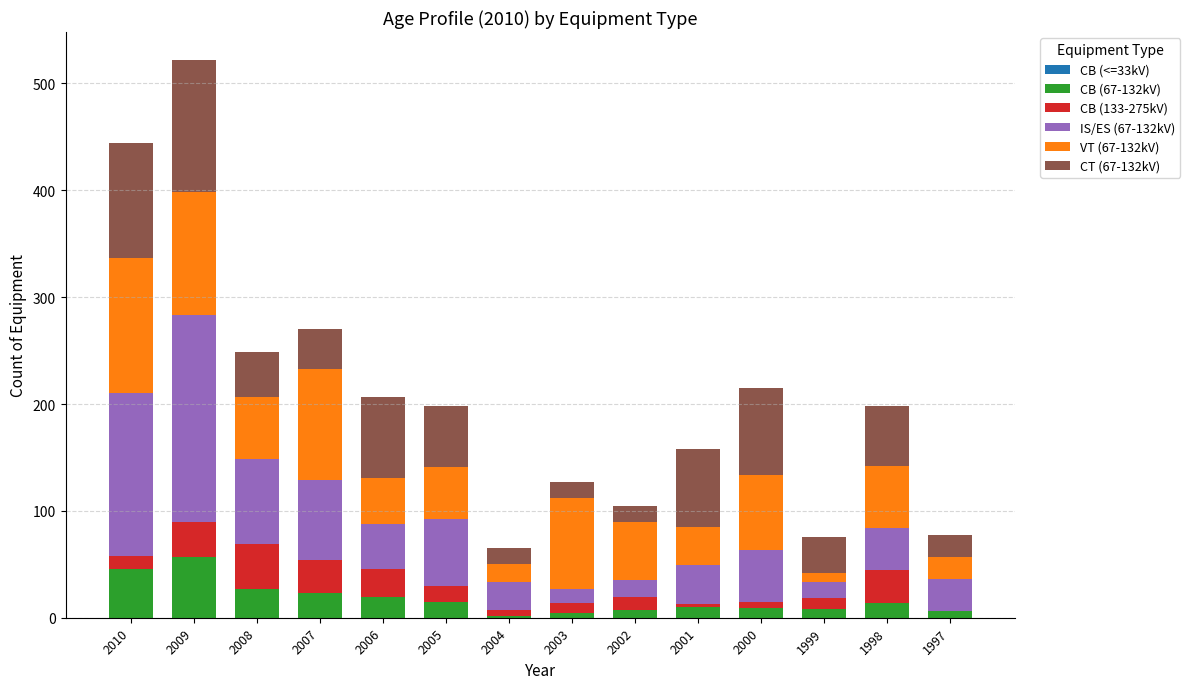

At which category is the sum across all series the highest?

2009